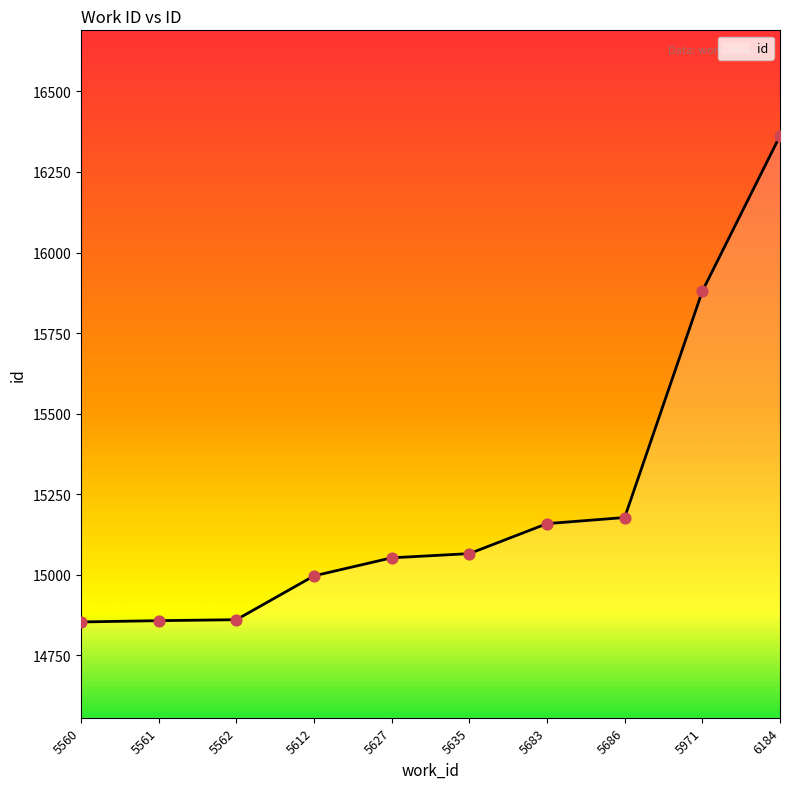

What is the ratio of the value at 5635 to the value at 5560?

1.0